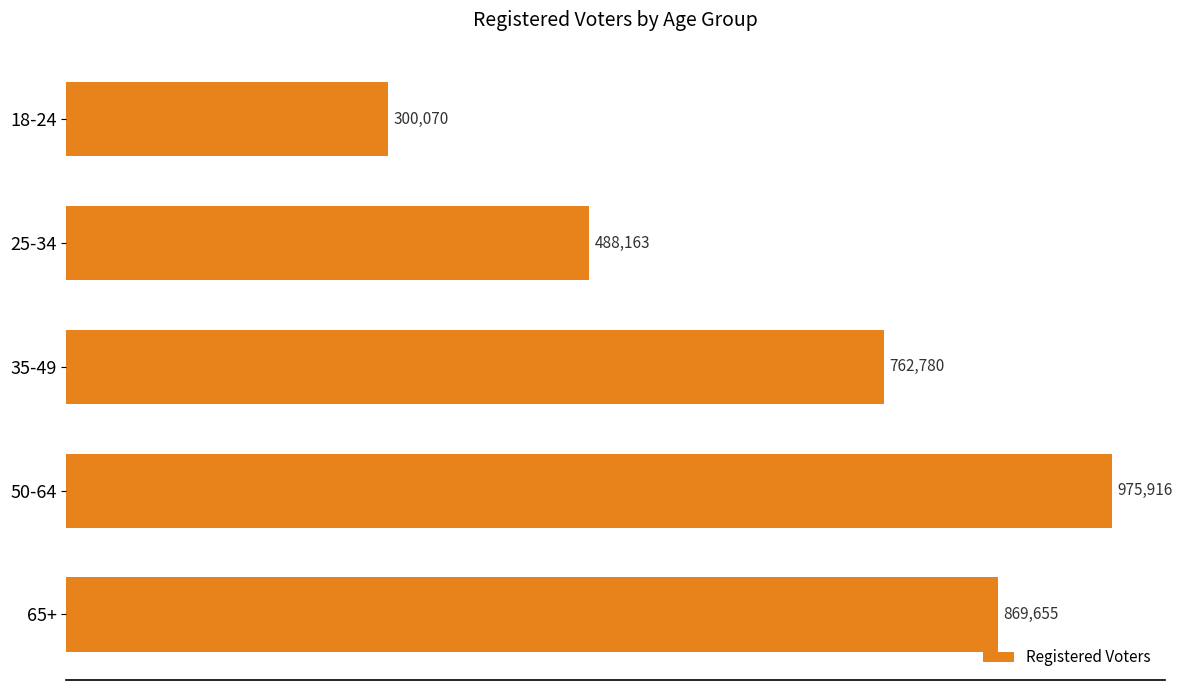

What is the minimum value shown in the chart?

300070